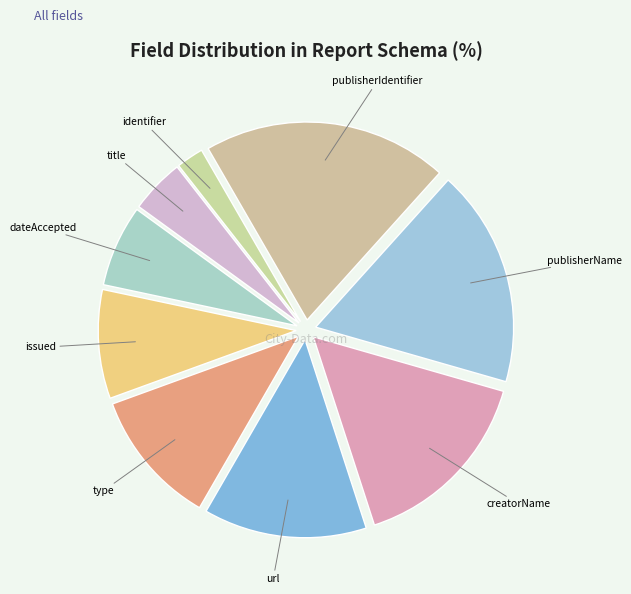

Is url the majority of the pie?

No